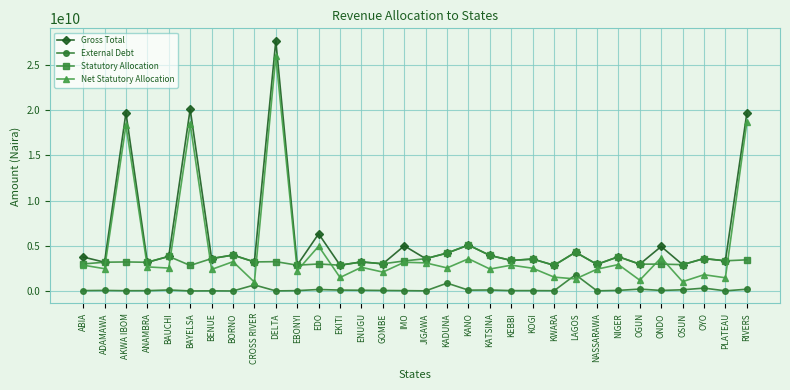

Which series changed the most between LAGOS and RIVERS?

Net Statutory Allocation